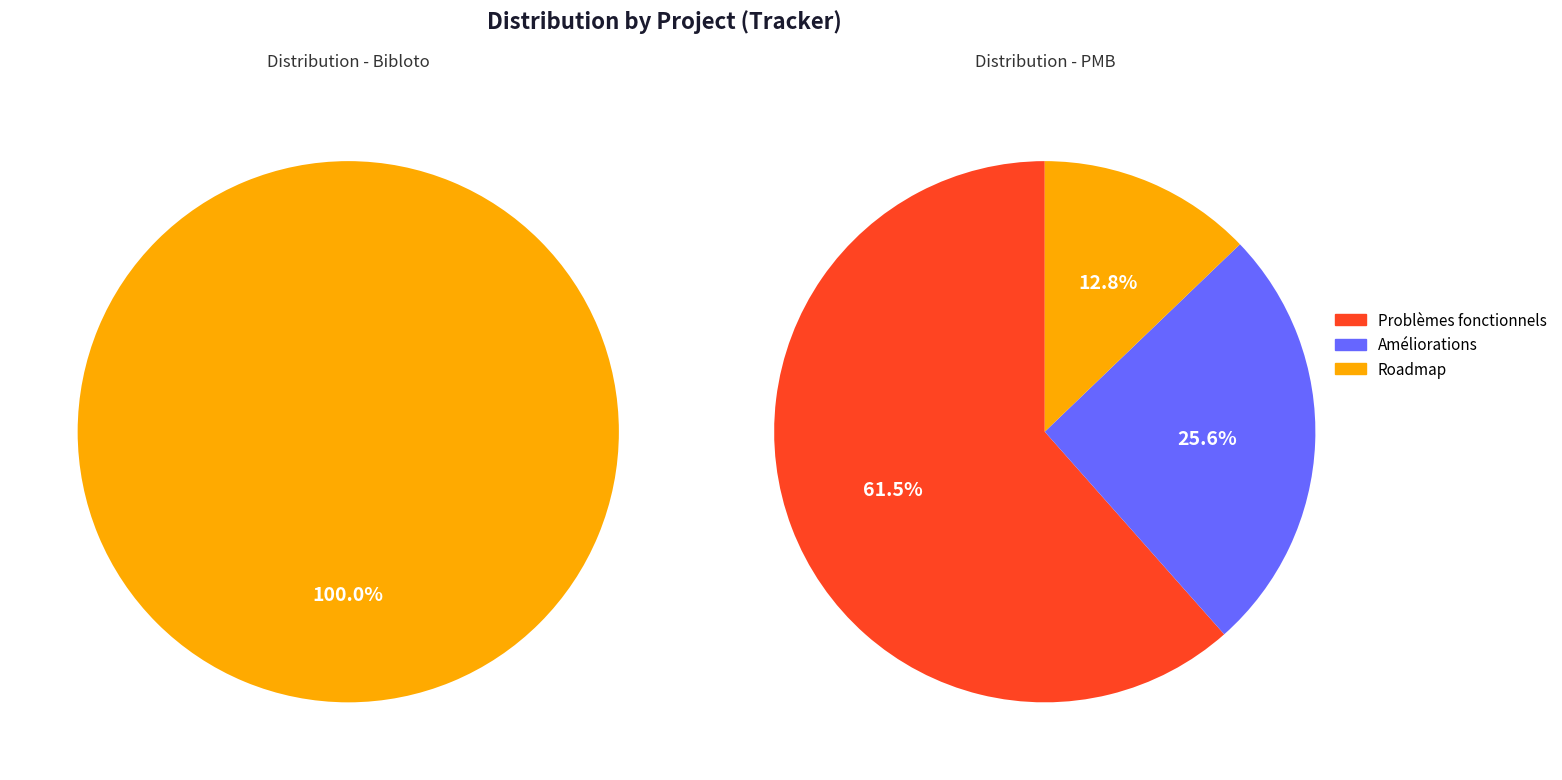

Approximately how many times larger is the value at PMB compared to Bibloto?

150.0